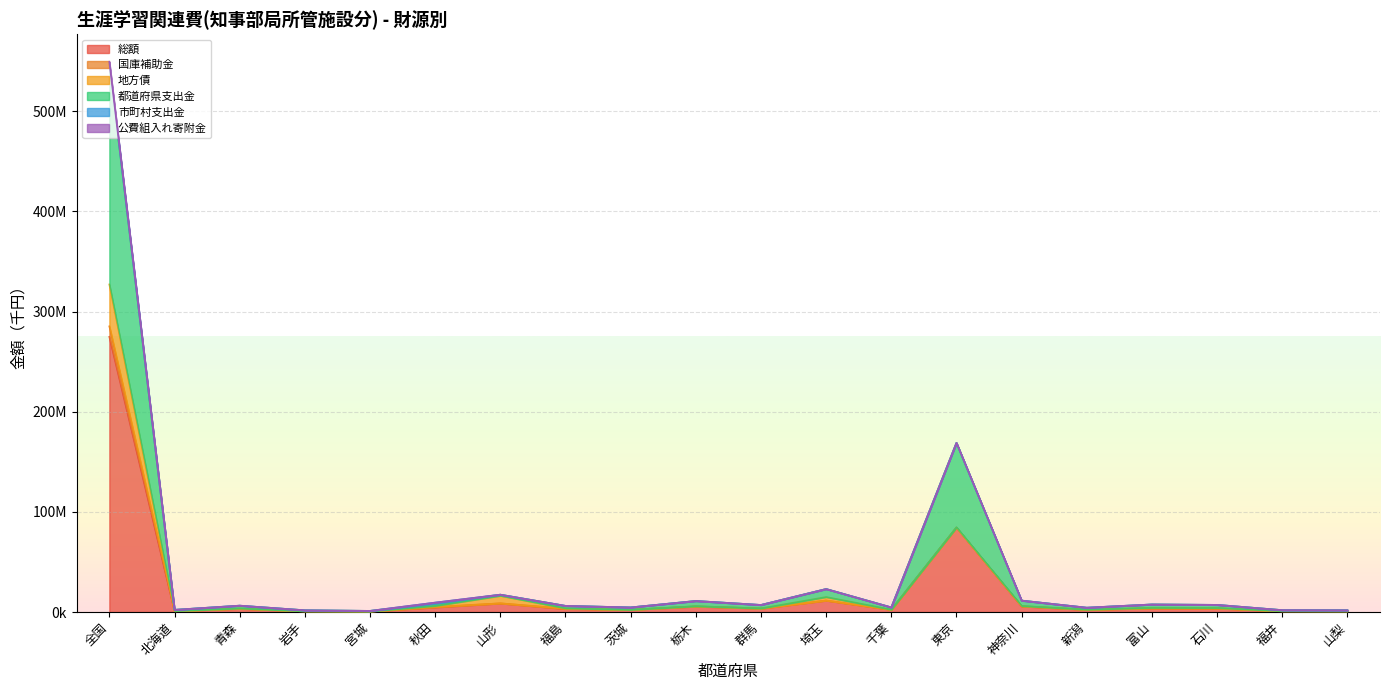

At which label does 都道府県支出金 reach its peak?

全国